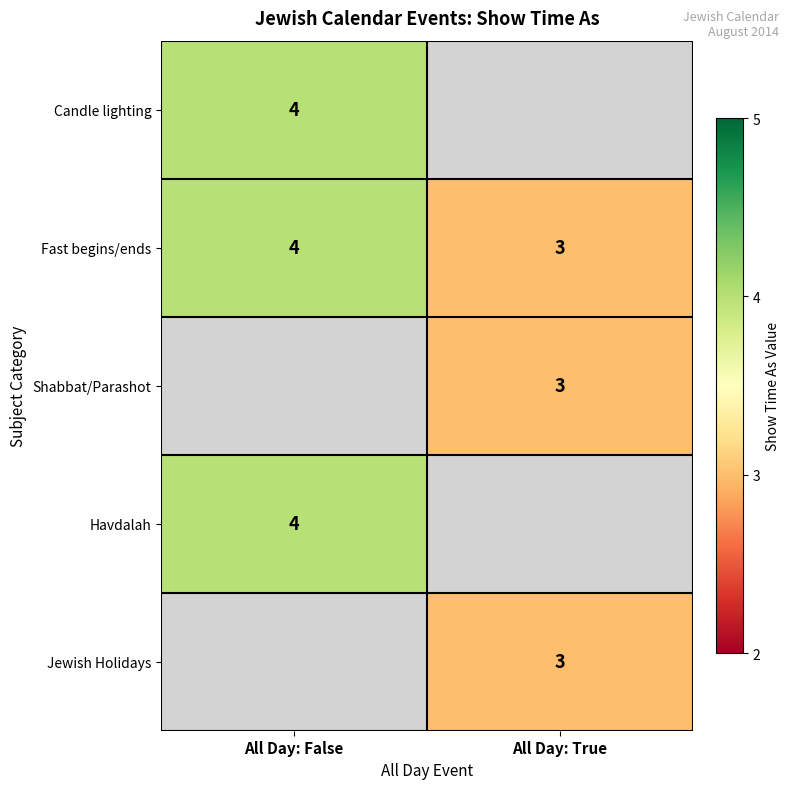

Is it true that Fast begins/ends equals 5.7 at All Day: False?

False